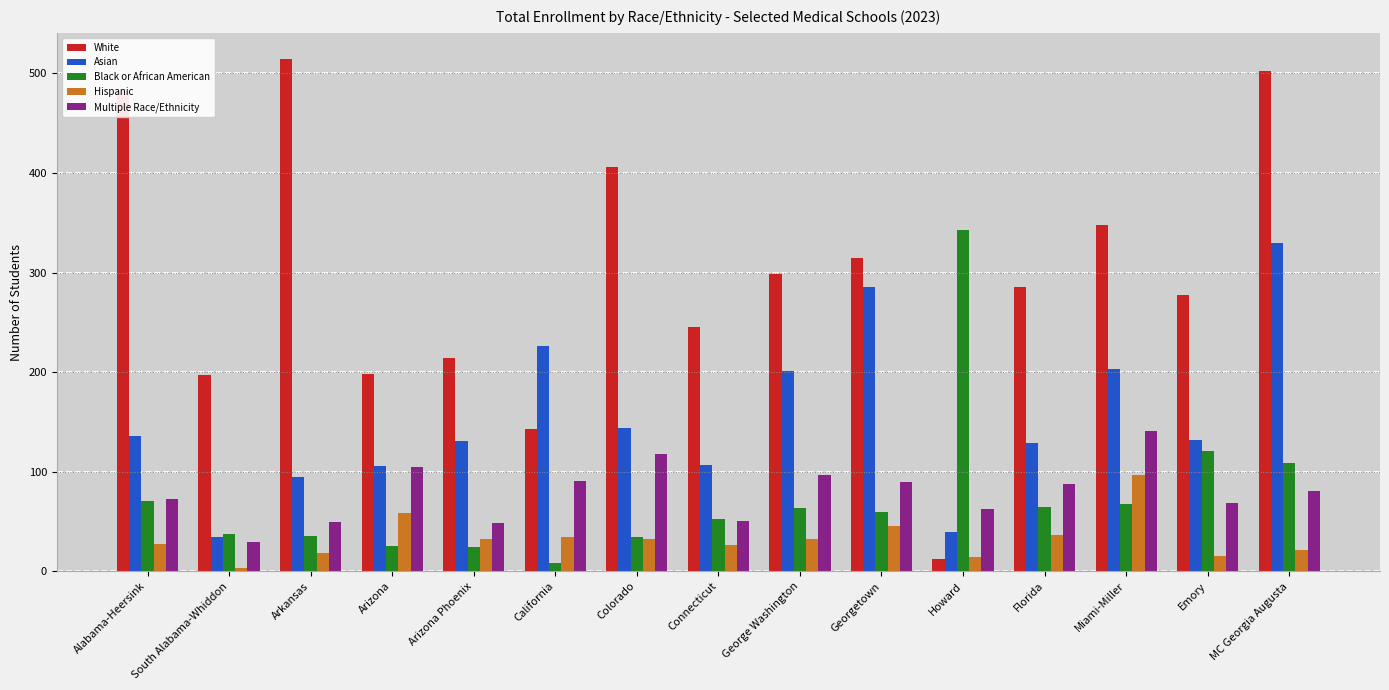

Is it true that White equals 256 at California?

False